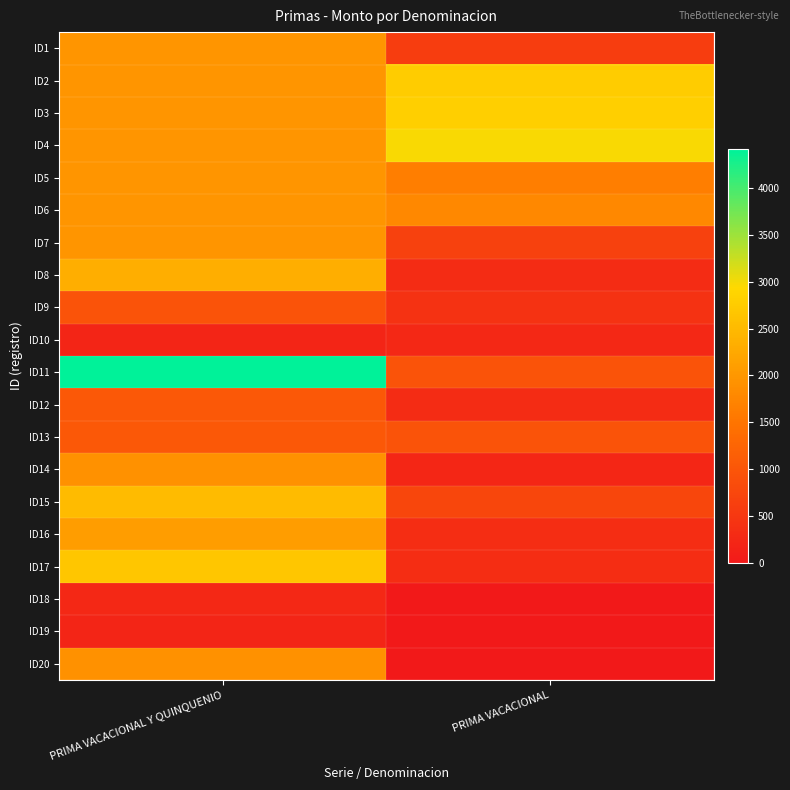

At how many categories does at least one series exceed 3806?

1